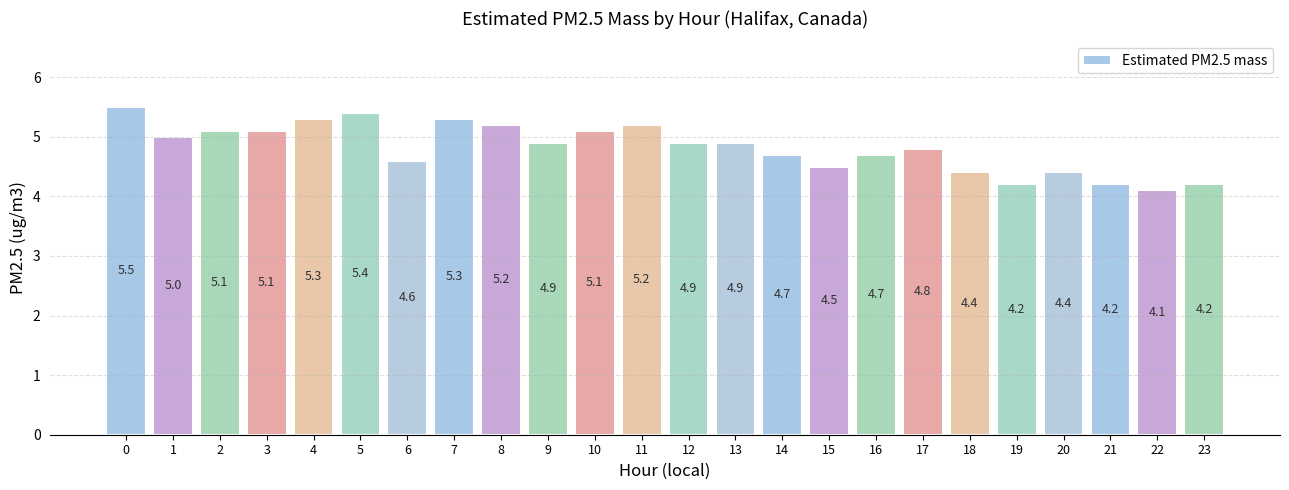

What is the maximum value shown in the chart?

5.5